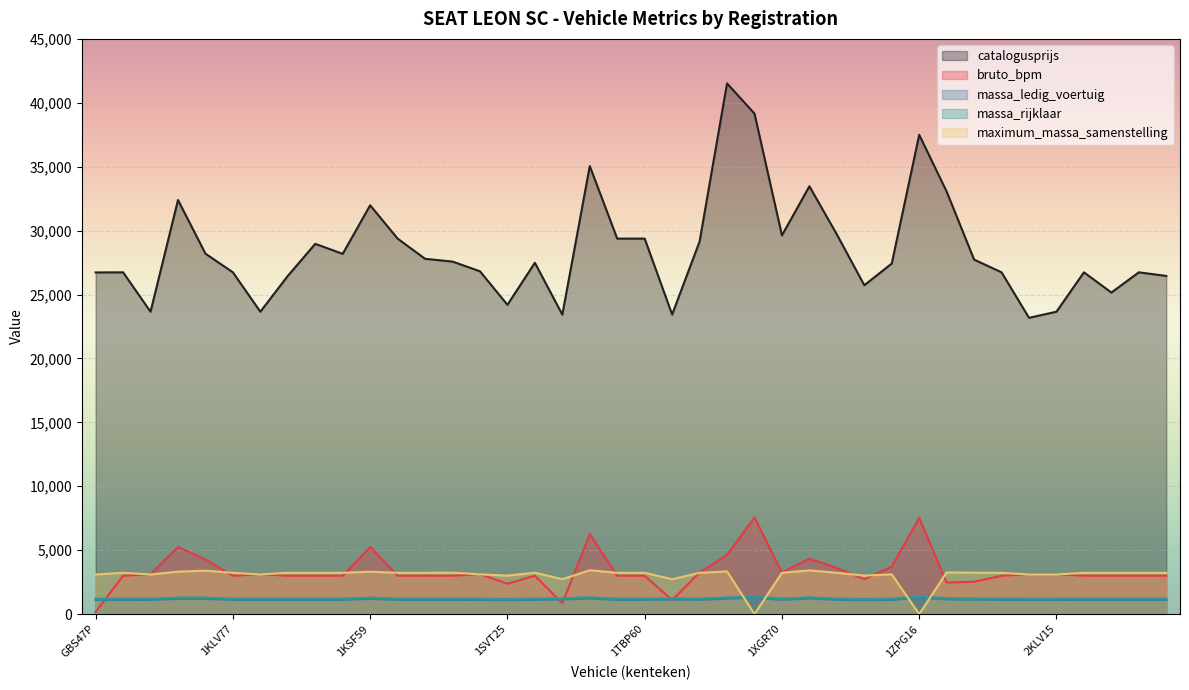

At which label does catalogusprijs first exceed 27579?

1KLV75